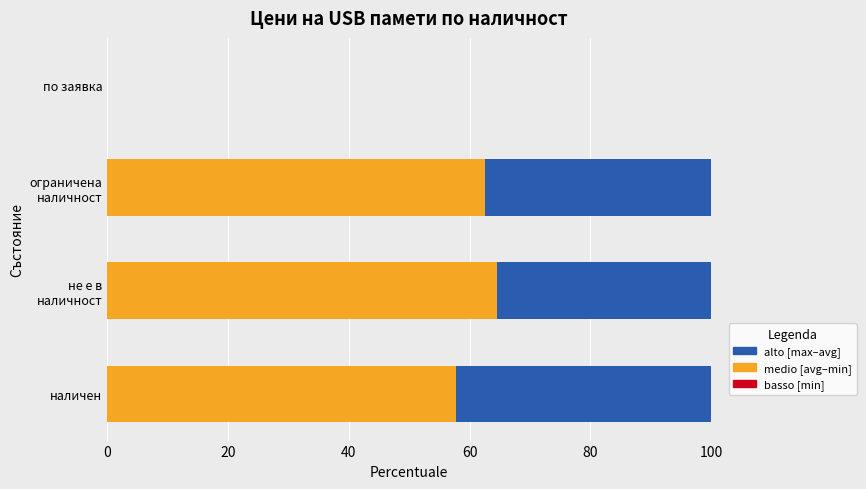

What is the total value across all series at наличен?

100.0